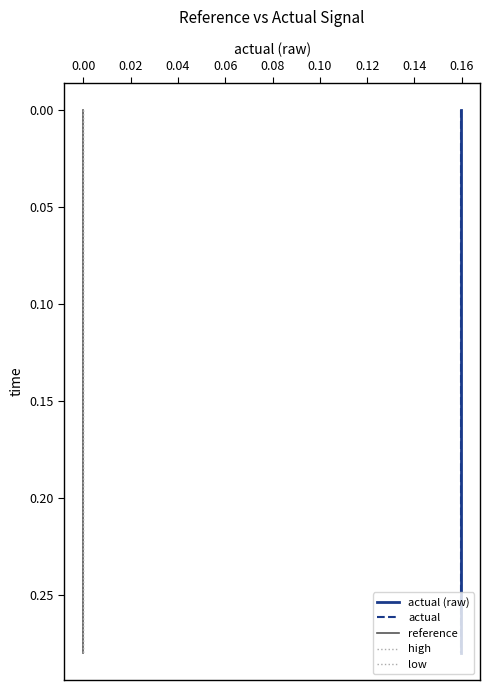

List the series in order of their peak value, highest first.

actual (raw), actual, reference, high, low